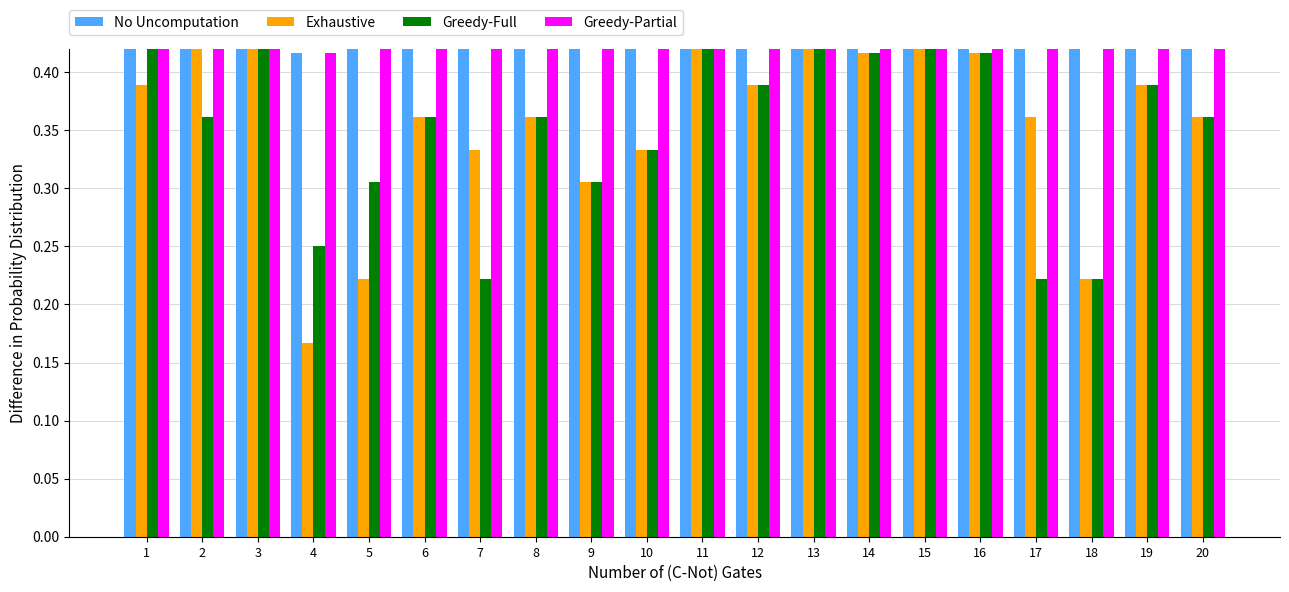

What are all the series names shown in the legend?

No Uncomputation, Exhaustive, Greedy-Full, Greedy-Partial